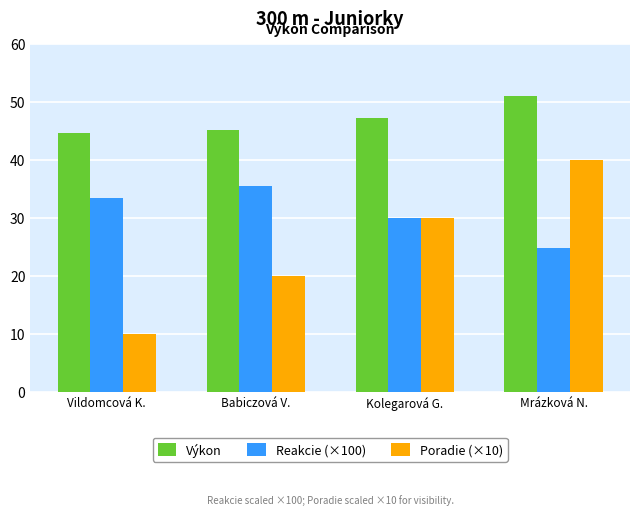

What is the value of the Poradie (×10) bar at the 1st from the left?

10.0